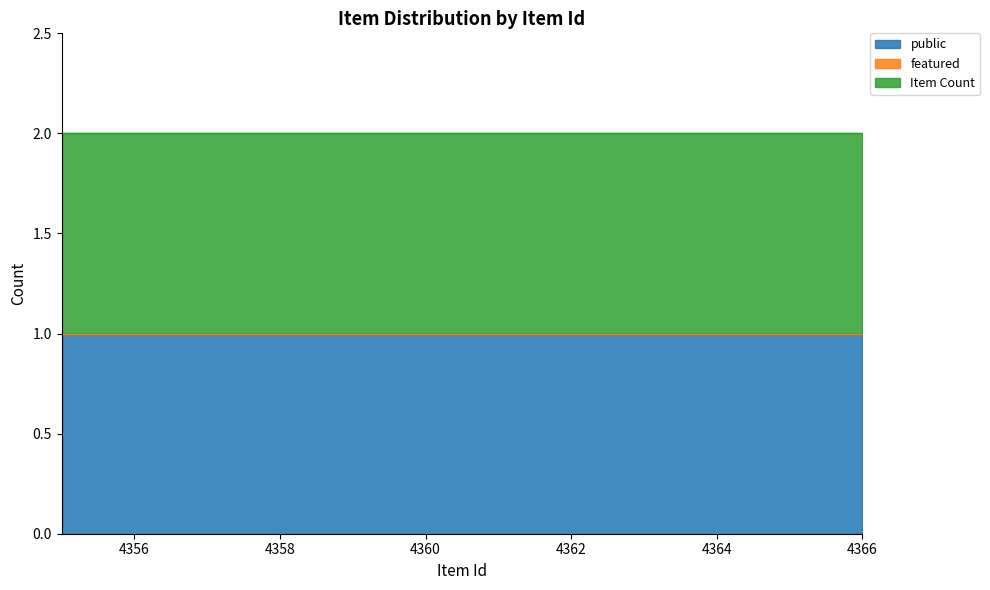

Which label corresponds to the largest value in the chart?

4355